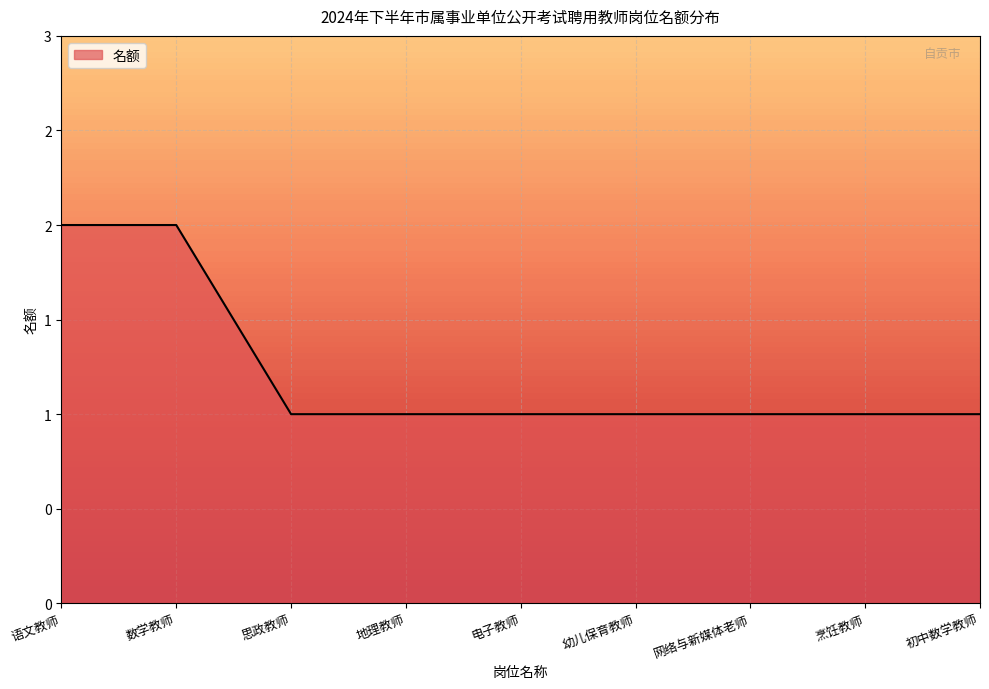

Reading left to right, list all the values displayed in this chart.

2	2	1	1	1	1	1	1	1